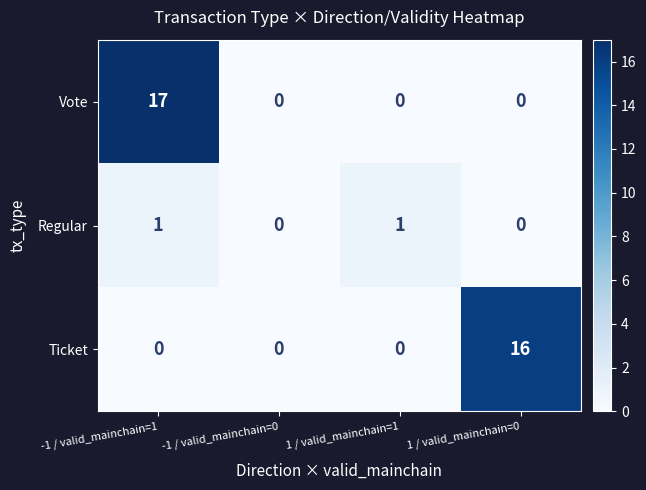

Reading left to right, extract all data points from this chart.

Vote: -1 / valid_mainchain=1=17	-1 / valid_mainchain=0=0	1 / valid_mainchain=1=0	1 / valid_mainchain=0=0
Regular: -1 / valid_mainchain=1=1	-1 / valid_mainchain=0=0	1 / valid_mainchain=1=1	1 / valid_mainchain=0=0
Ticket: -1 / valid_mainchain=1=0	-1 / valid_mainchain=0=0	1 / valid_mainchain=1=0	1 / valid_mainchain=0=16